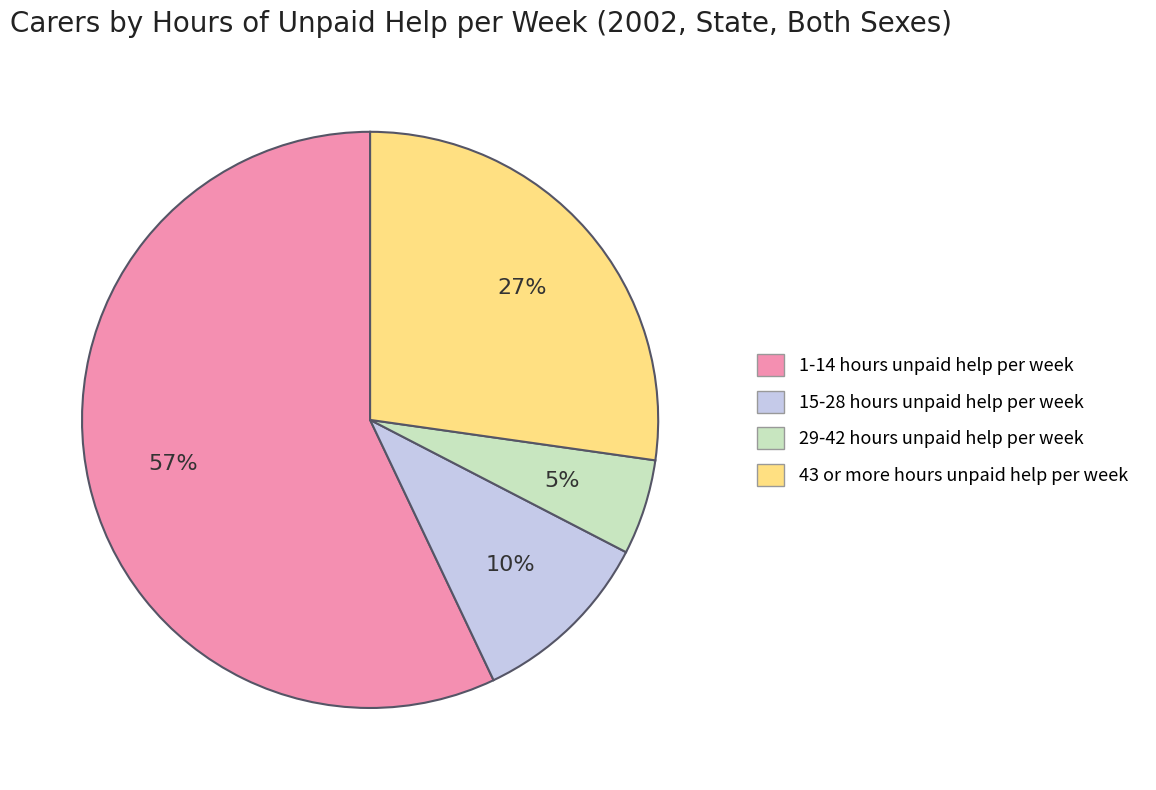

Rank the categories by value from lowest to highest.

29-42 hours unpaid help per week, 15-28 hours unpaid help per week, 43 or more hours unpaid help per week, 1-14 hours unpaid help per week